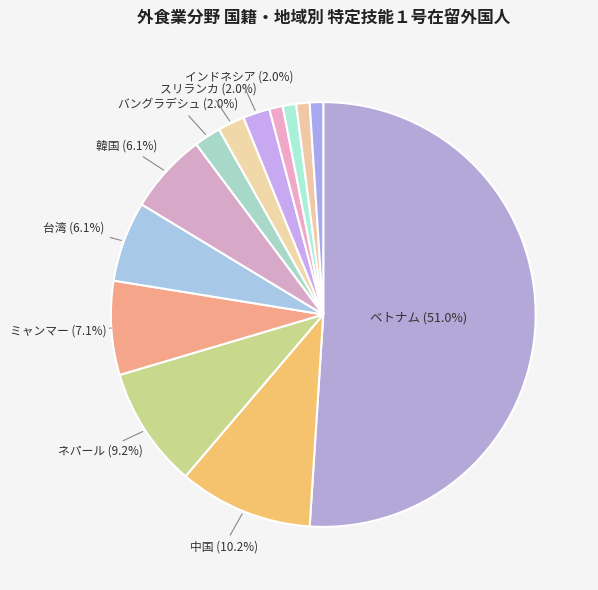

Count the number of slices in the pie.

13